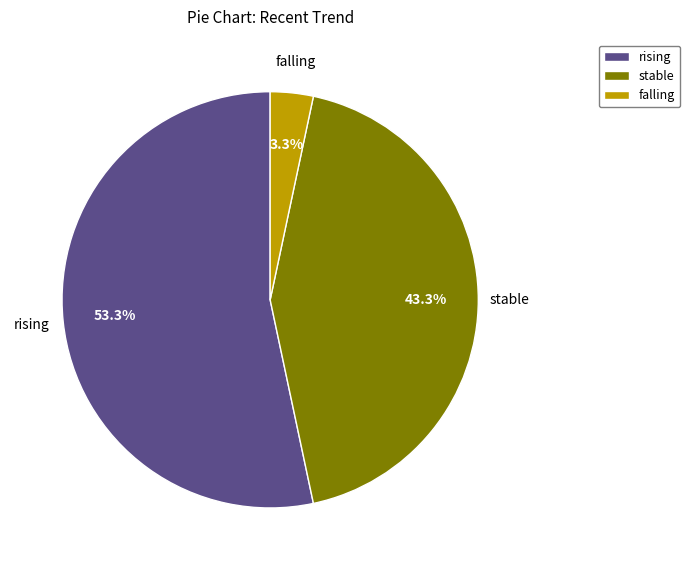

Is it true that falling is 12% of the pie?

False